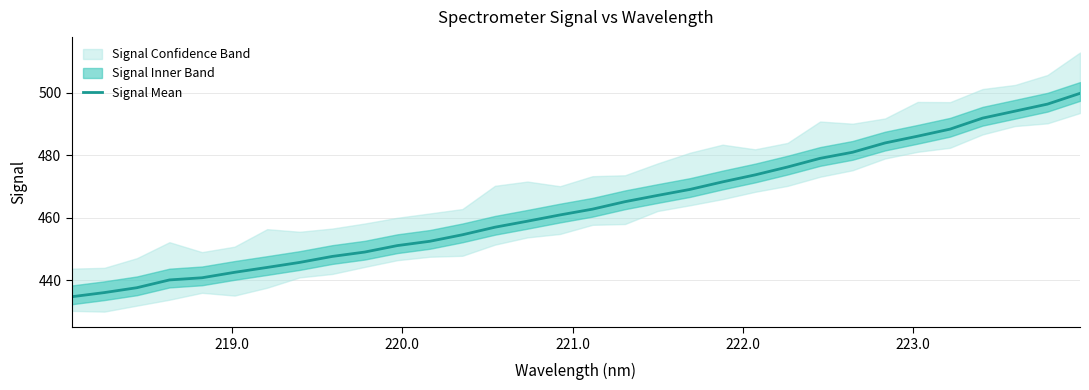

Reading left to right, transcribe all the data shown in this chart.

434.7	436.0	437.6	440.1	440.8	442.5	444.1	445.7	447.6	449.0	451.1	452.4	454.5	456.9	458.9	460.9	462.7	465.1	467.1	469.0	471.4	473.7	476.2	479.0	480.9	483.9	486.0	488.3	491.8	494.1	496.3	499.8